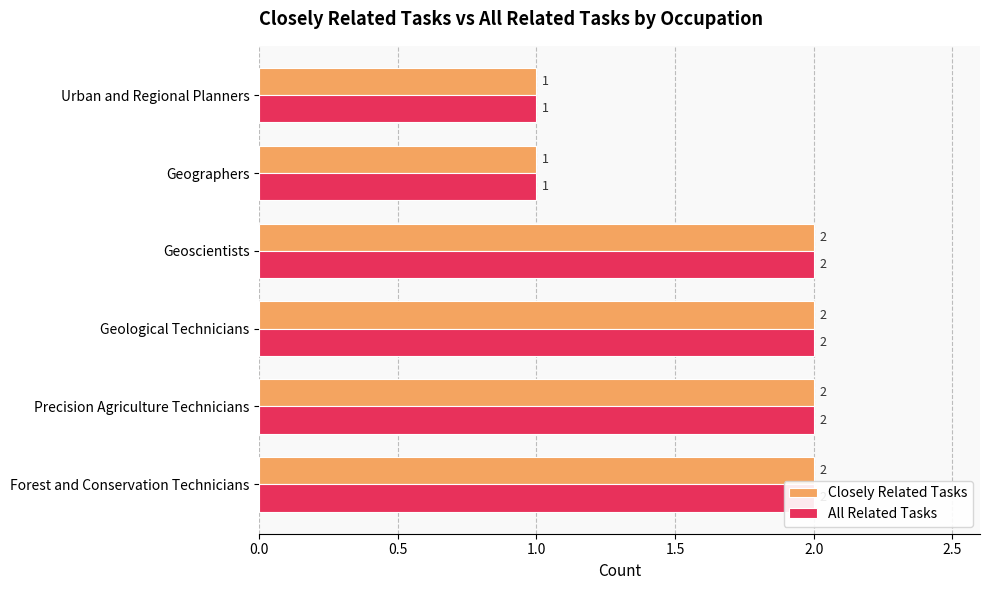

What is the value of the All Related Tasks bar at the 2nd from the left?

2